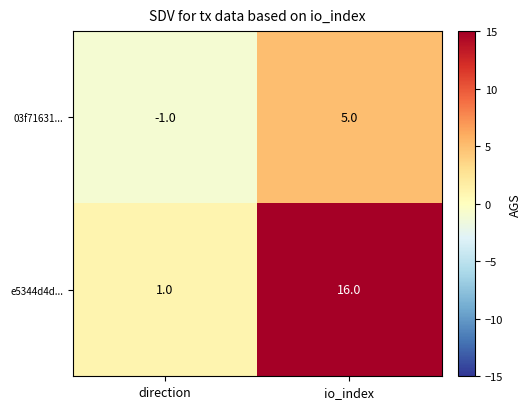

At which label is e5344d4d... closest to 8?

direction